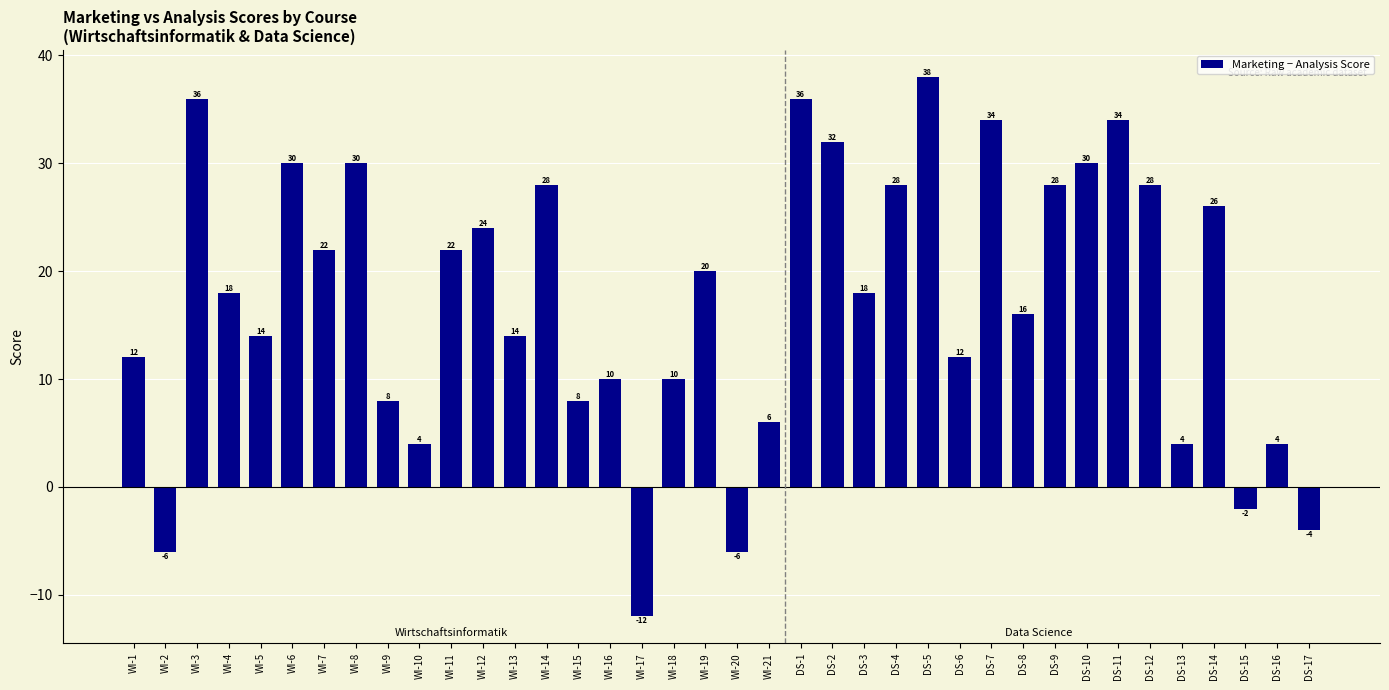

What is the difference between the maximum and minimum values?

50